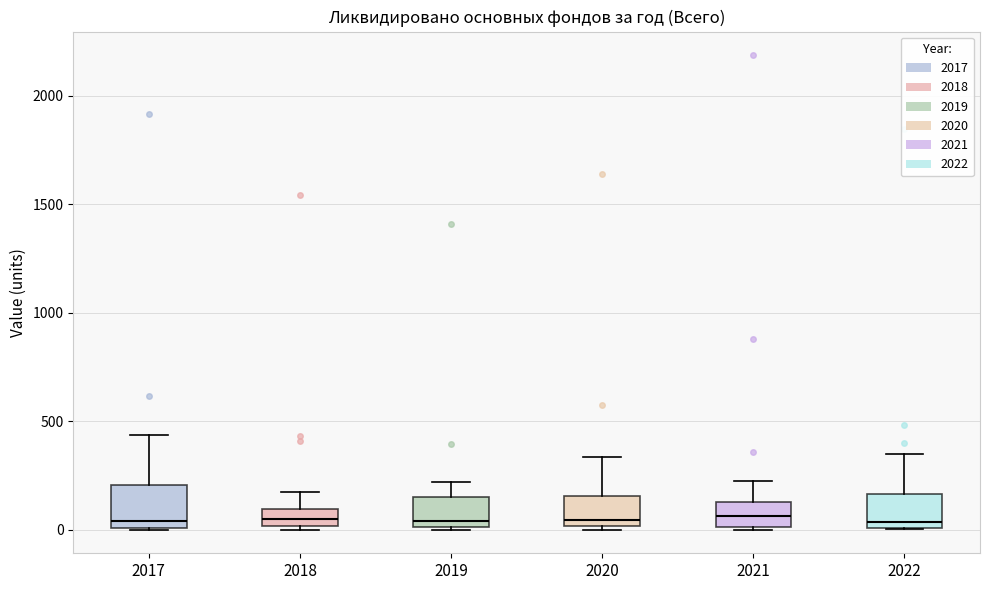

Where is the lower edge of the box at x = 2021 on the y-axis? The values are not printed on the chart, so give them approximately, as read against the axis.

0